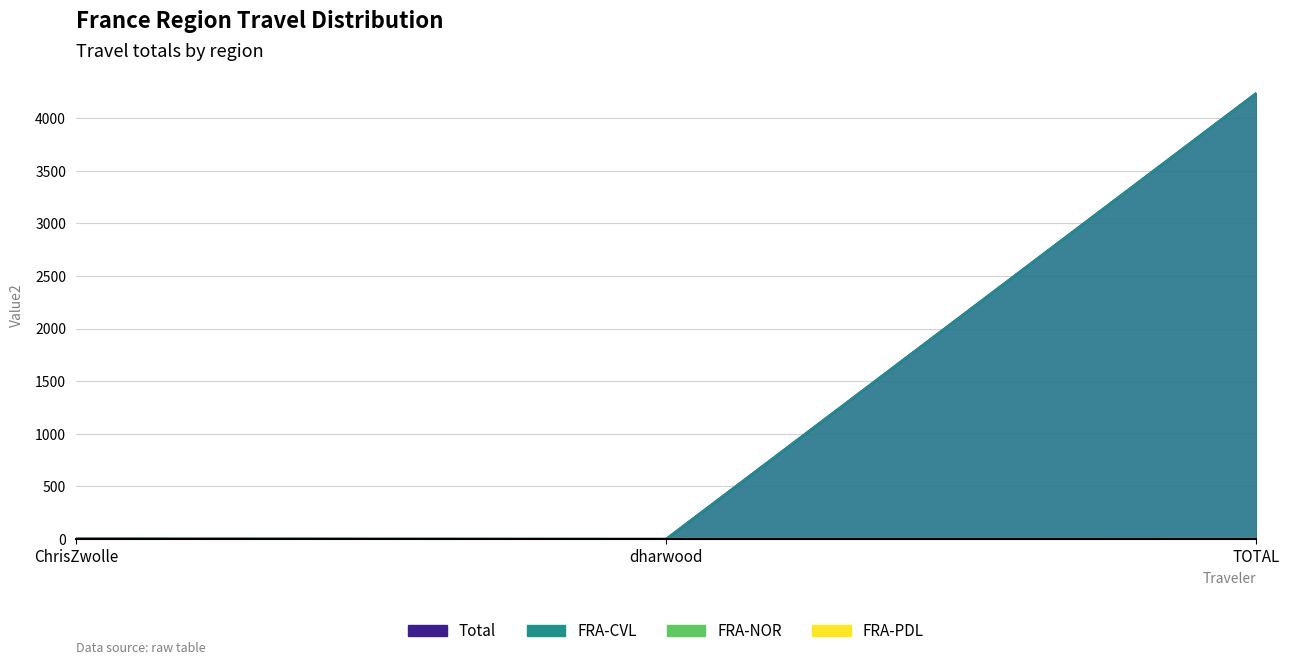

Between ChrisZwolle and TOTAL, which series saw the biggest shift?

Total